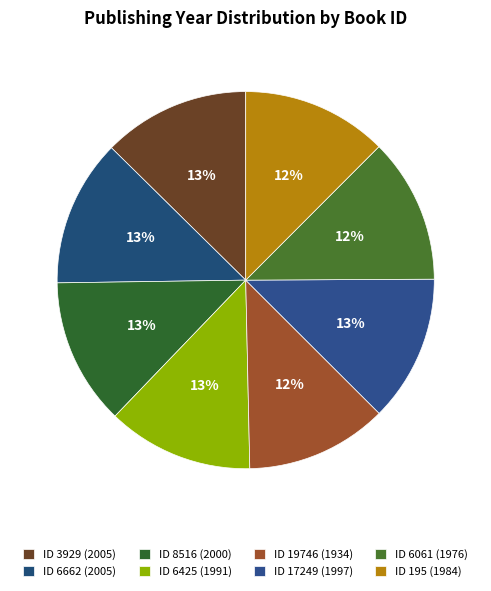

What is the largest slice in the pie chart?

3929